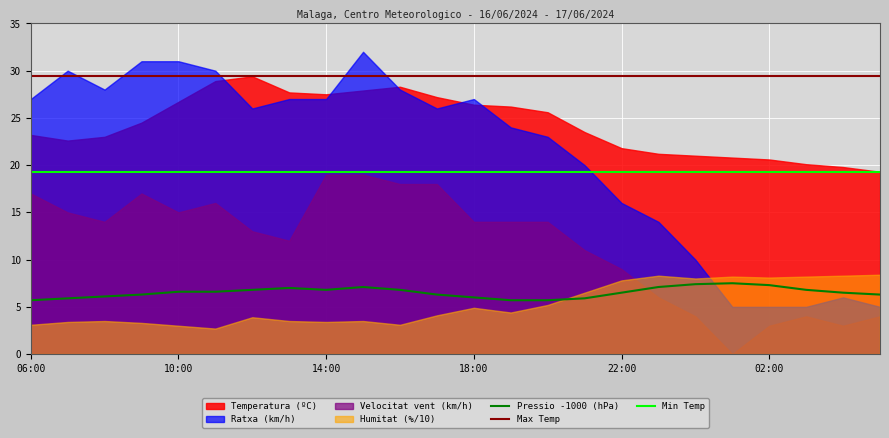

What is the highest value of the Pressio -1000 (hPa) series?

7.5